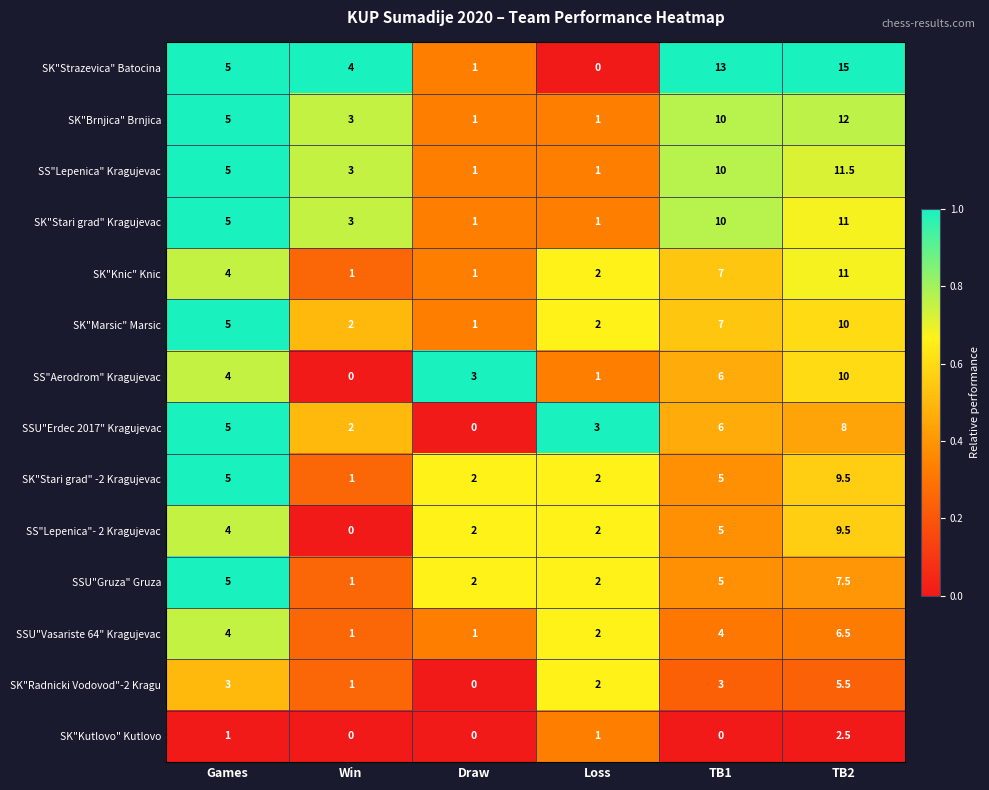

At how many categories does at least one series exceed 0?

6